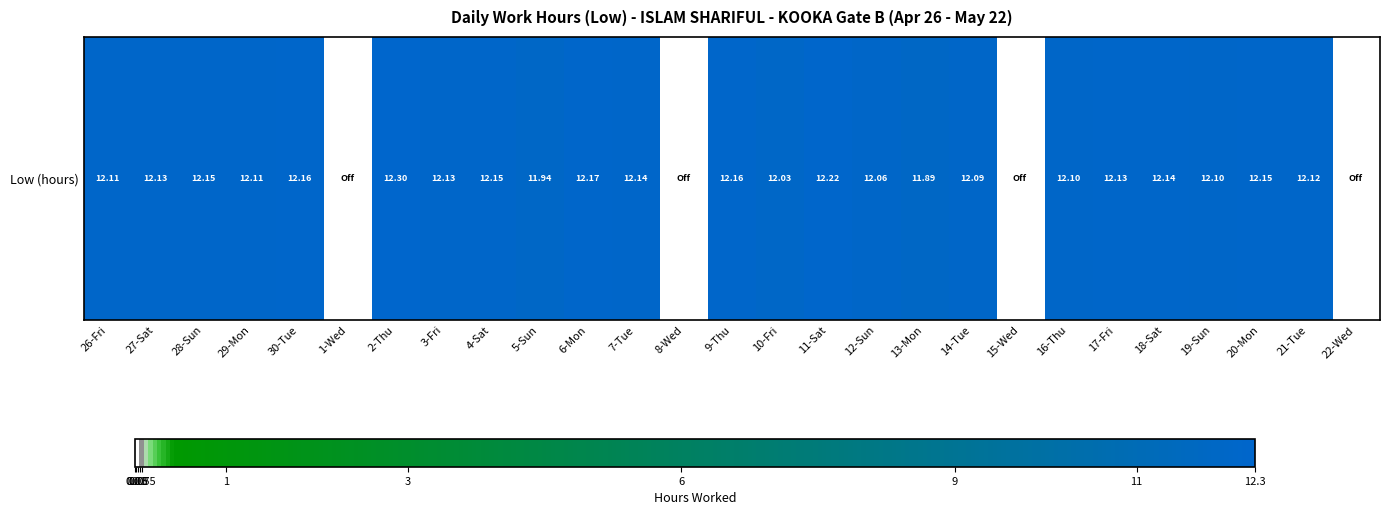

The value at 20-Mon is 17.4. True or false?

False